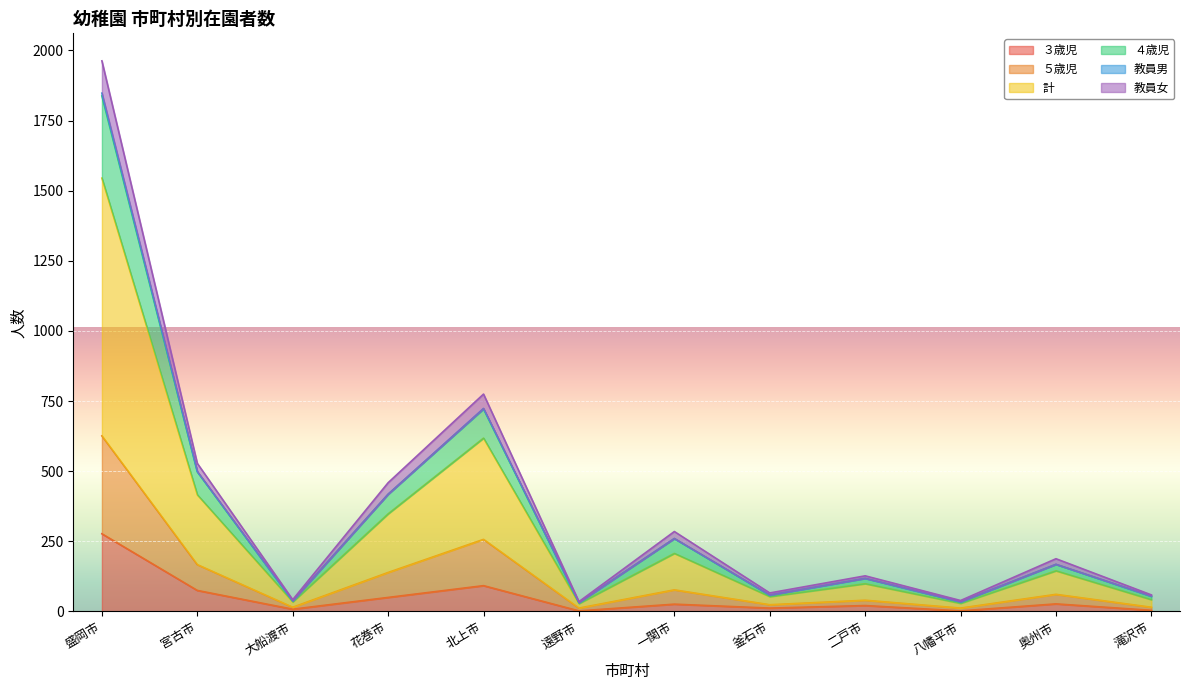

At which category is the sum across all series the highest?

盛岡市